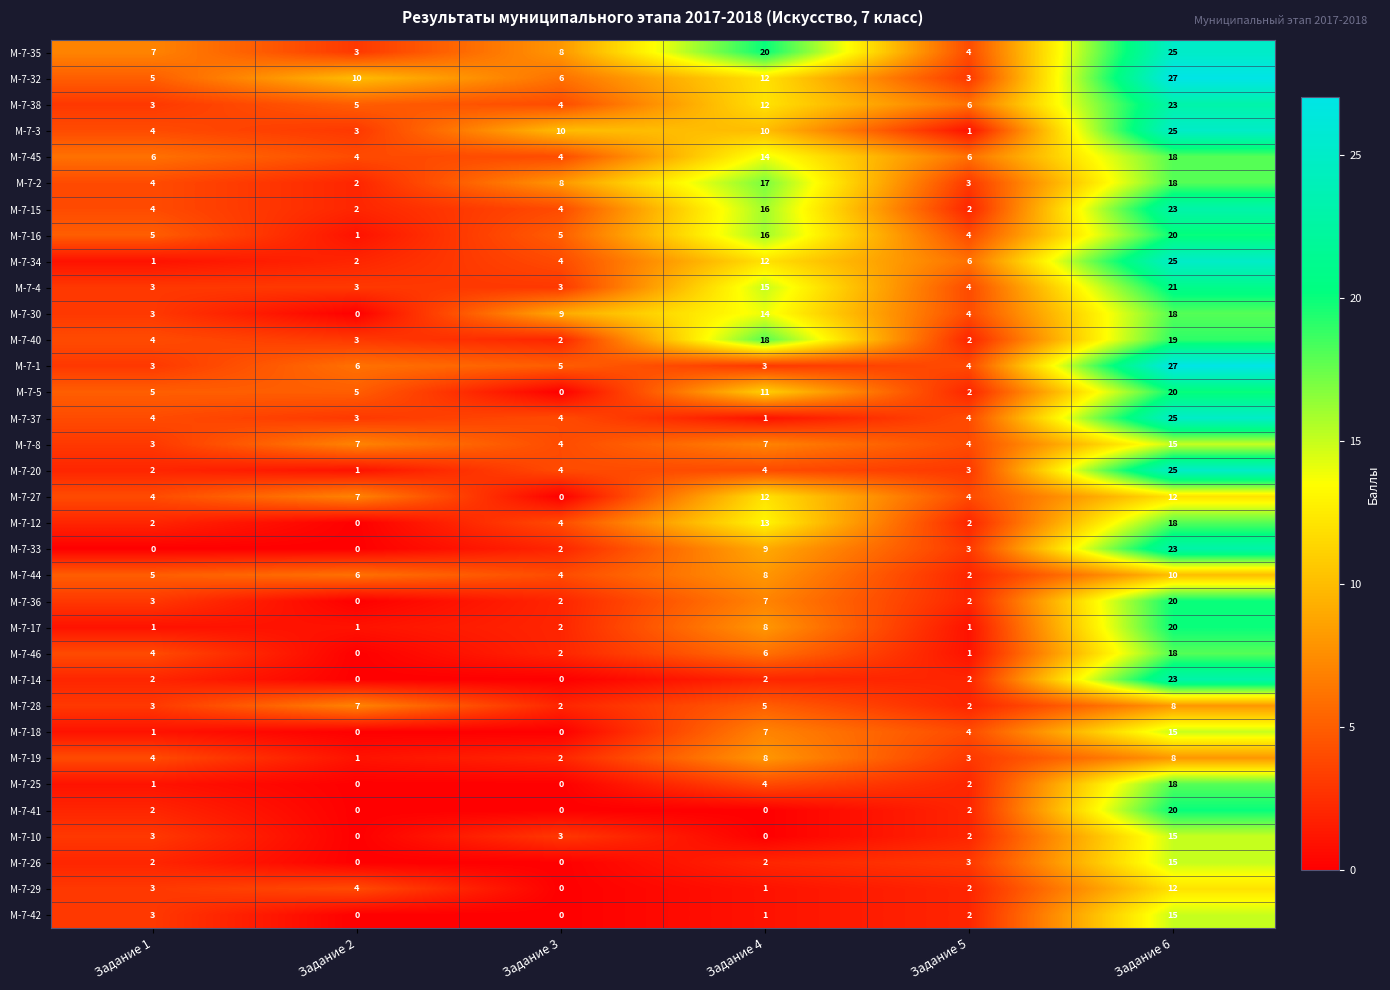

The М-7-10 series shows 2 at Задание 5. True or false?

True